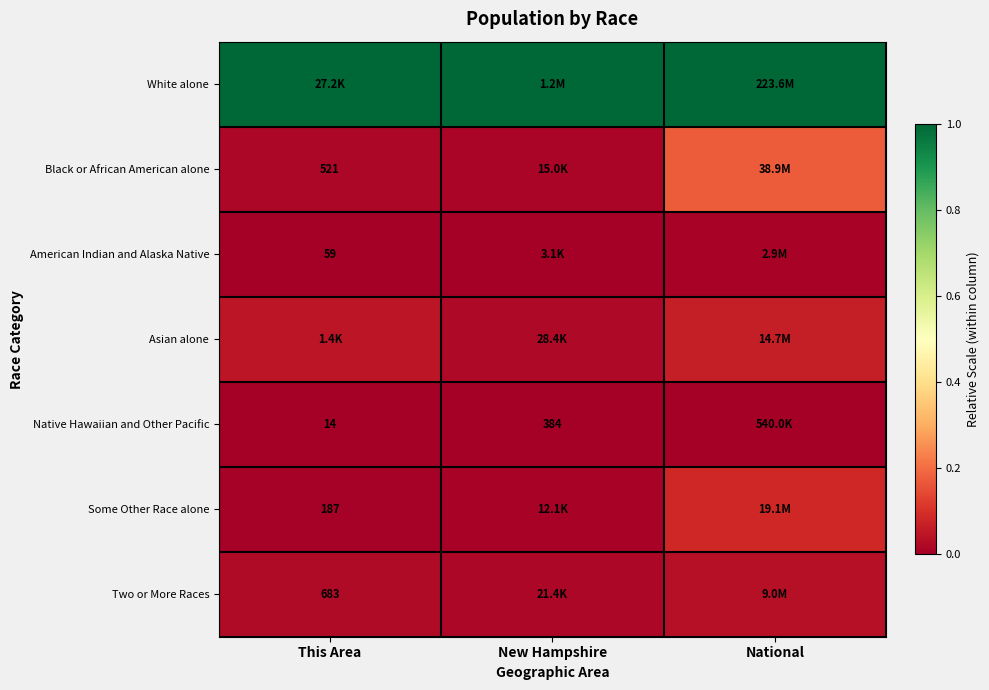

At which category is the sum across all series the highest?

National